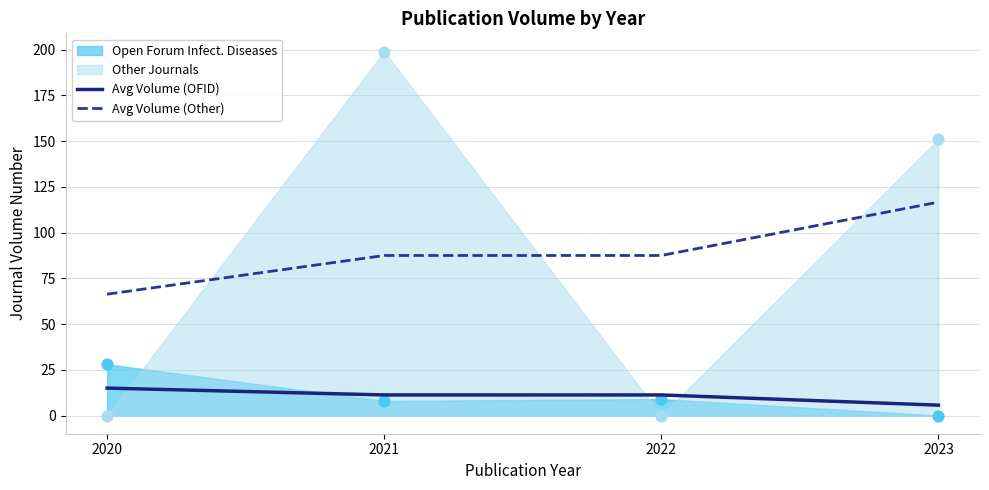

The value of Avg Volume (Other) at 2020 is 21.3. True or false?

False